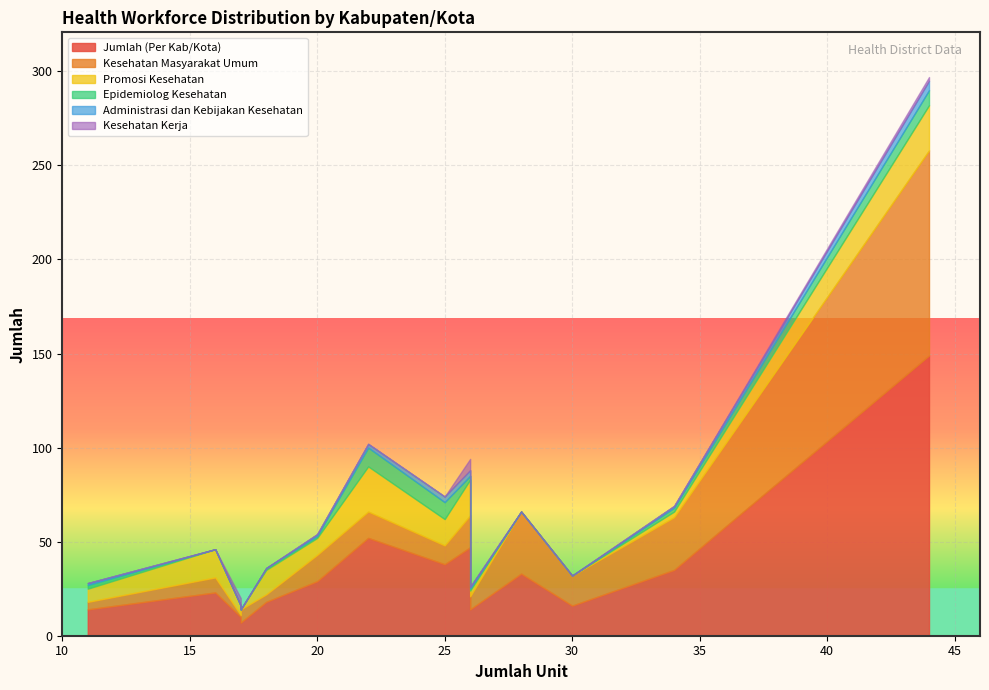

What is the difference between the maximum and minimum values in the Promosi Kesehatan series?

24